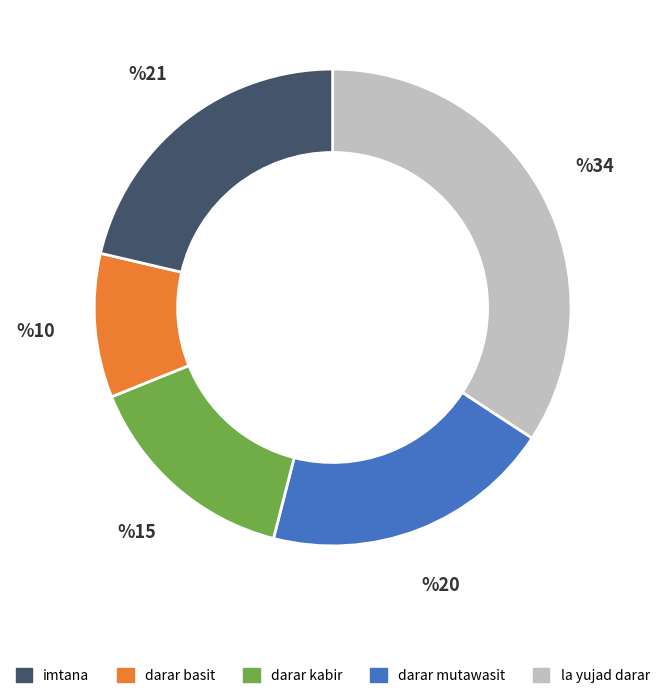

Is there a majority slice in this chart?

No